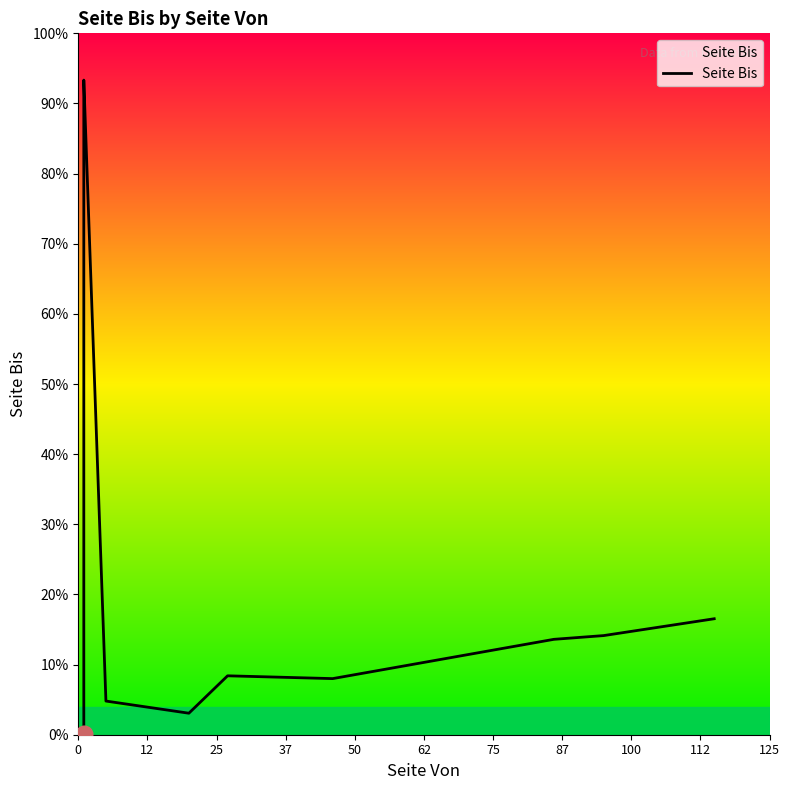

How many interior local valleys (lower than both neighbors) does the data have?

2